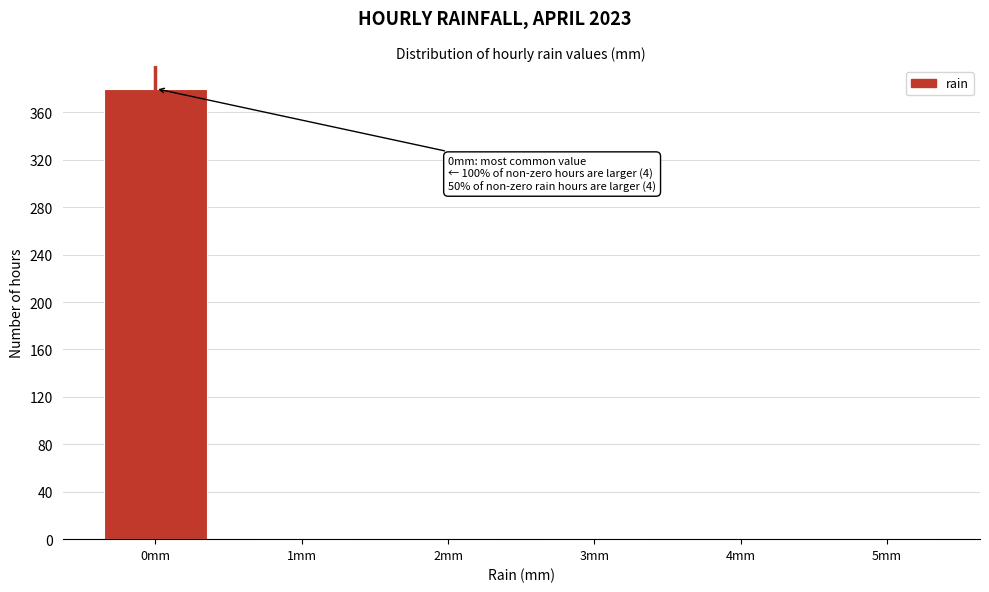

What is the maximum value shown in the chart?

380